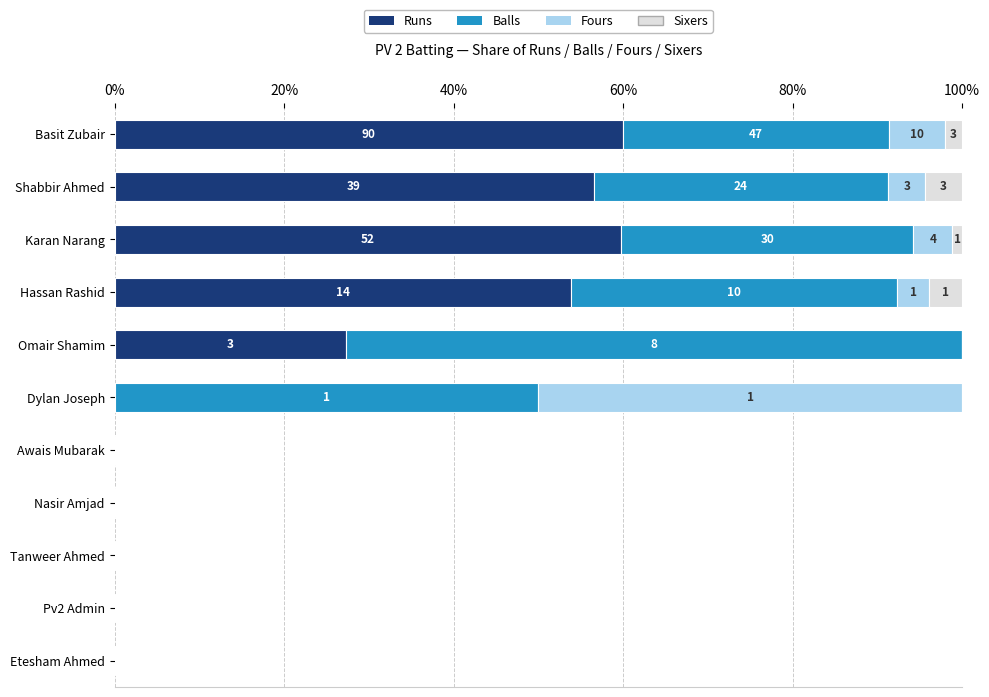

What is the approximate value of Runs at Hassan Rashid?

53.8